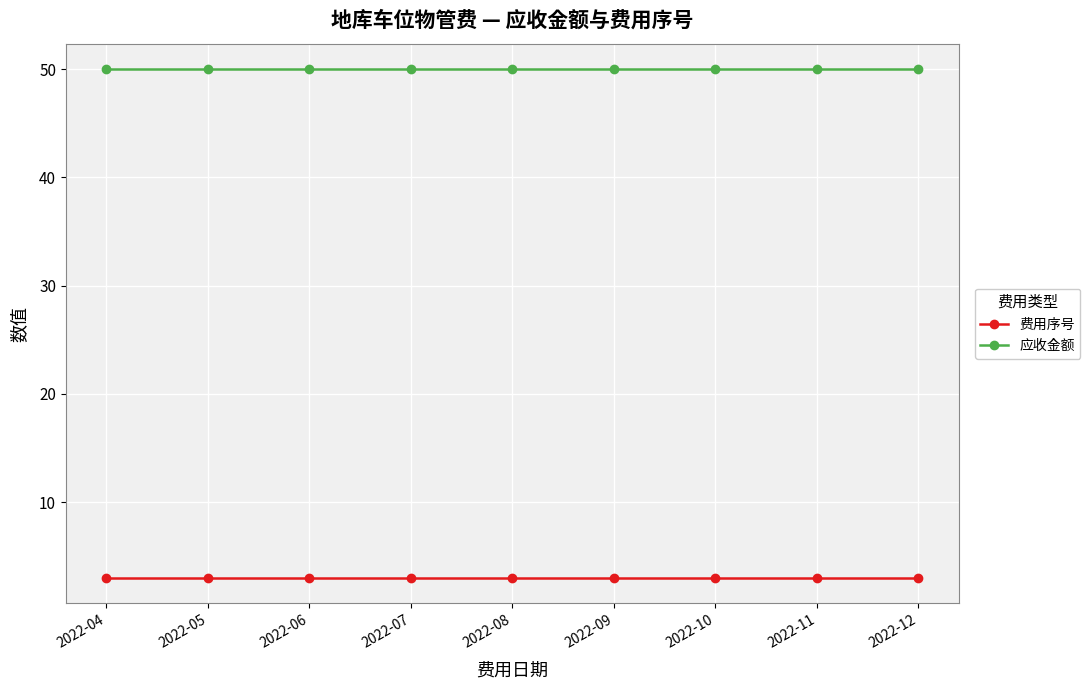

List the series in order of their overall mean, highest first.

应收金额, 费用序号